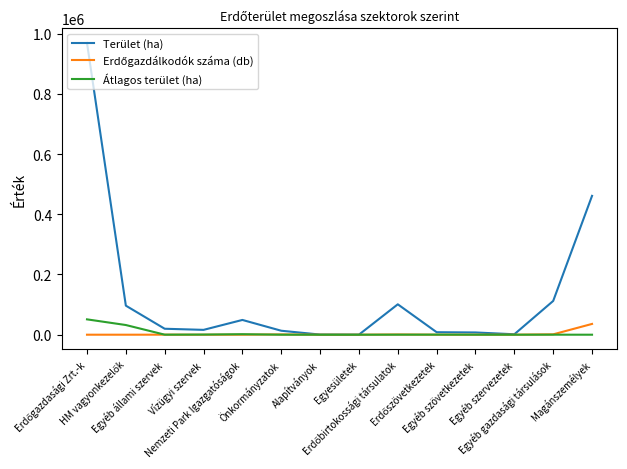

Which series has the largest total across all categories?

Terület (ha)